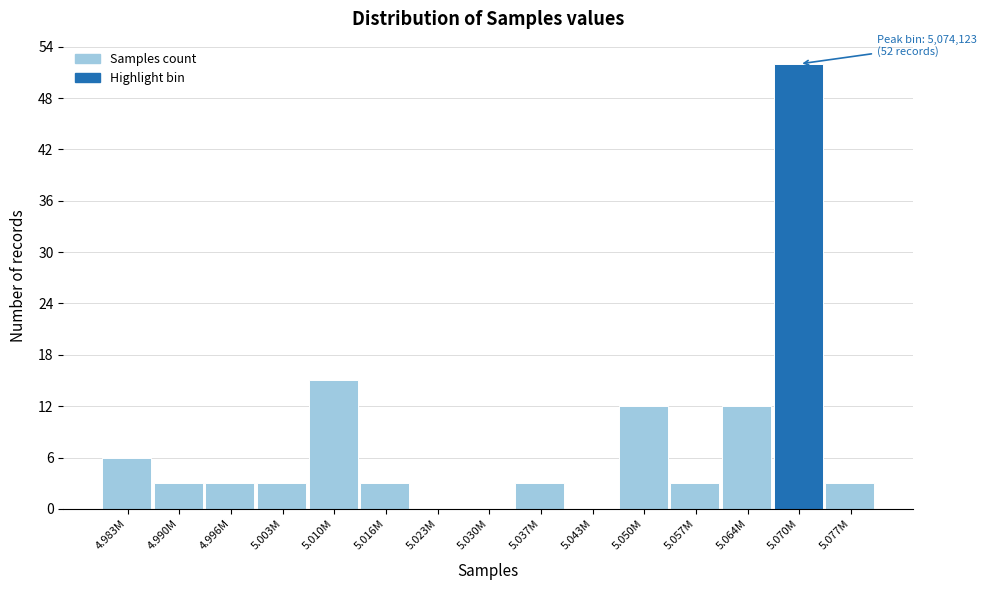

Reading left to right, what are all the values shown in this chart?

4.983M=6	4.990M=3	4.996M=3	5.003M=3	5.010M=15	5.016M=3	5.023M=0	5.030M=0	5.037M=3	5.043M=0	5.050M=12	5.057M=3	5.064M=12	5.070M=52	5.077M=3